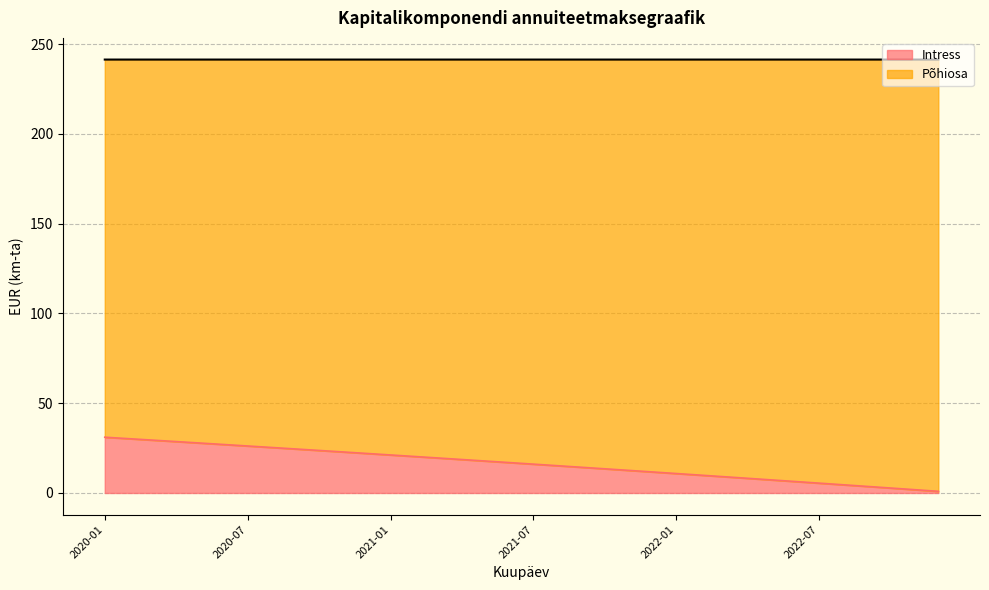

Between 2020-12 and 2022-05, which is larger?

2020-12